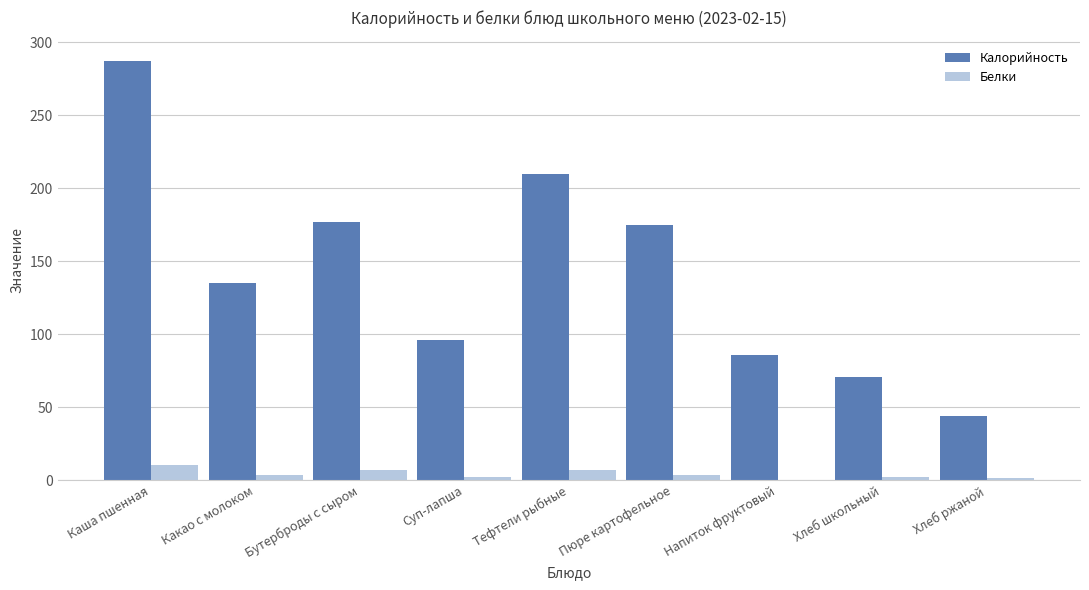

Where does the Калорийность series first go above 135?

Каша пшенная